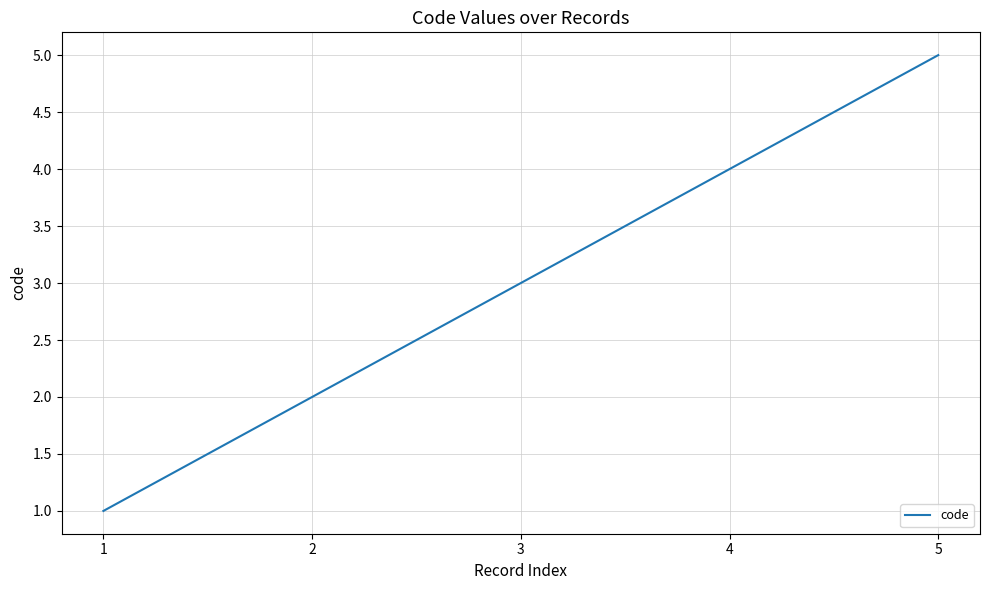

True or false: the data has more than 0 interior local peaks.

False